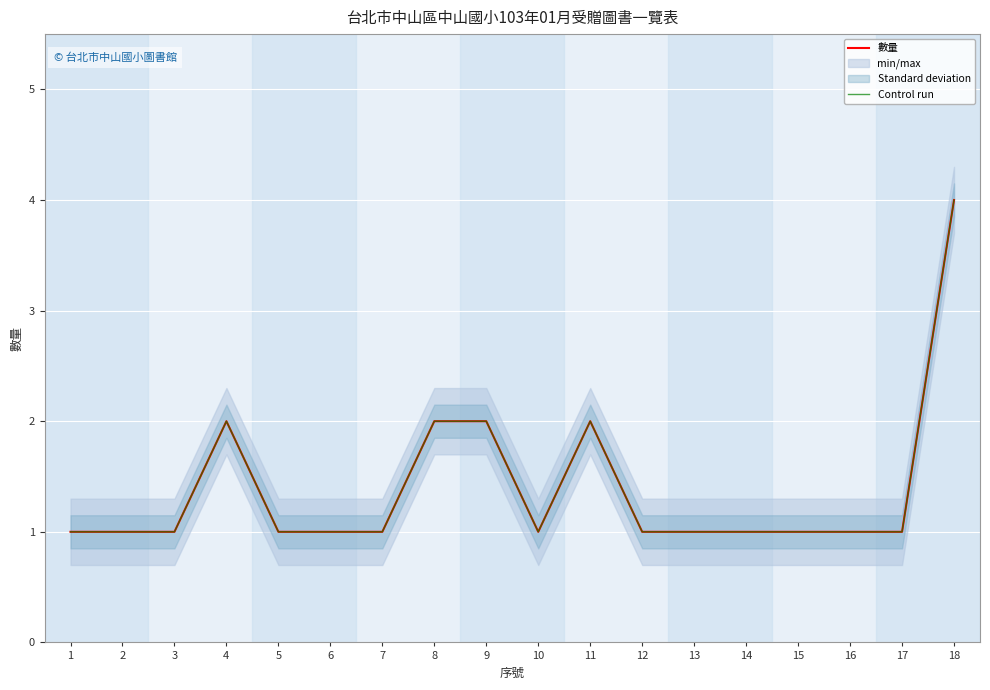

True or false: 數量 and Control run cross at least once.

False